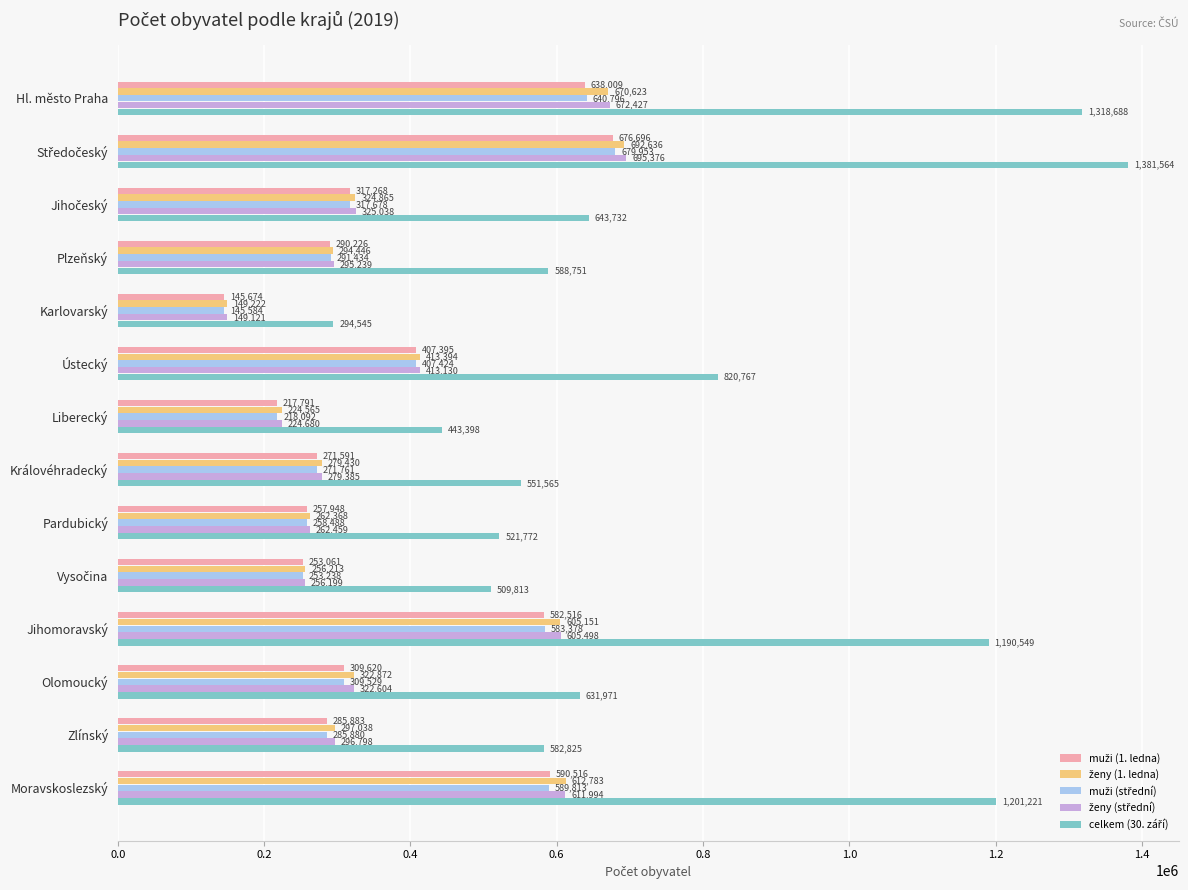

At which category does the chart reach its minimum across all series?

Karlovarský